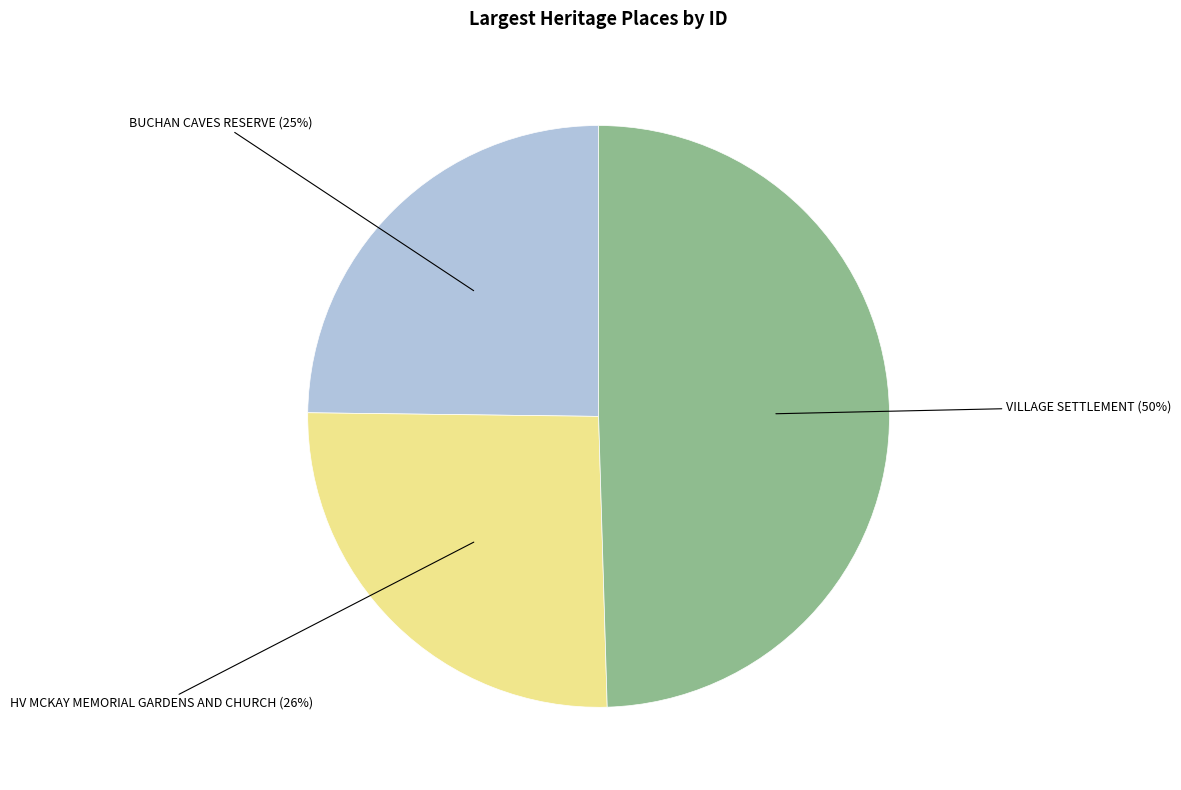

Is there a majority slice in this chart?

No